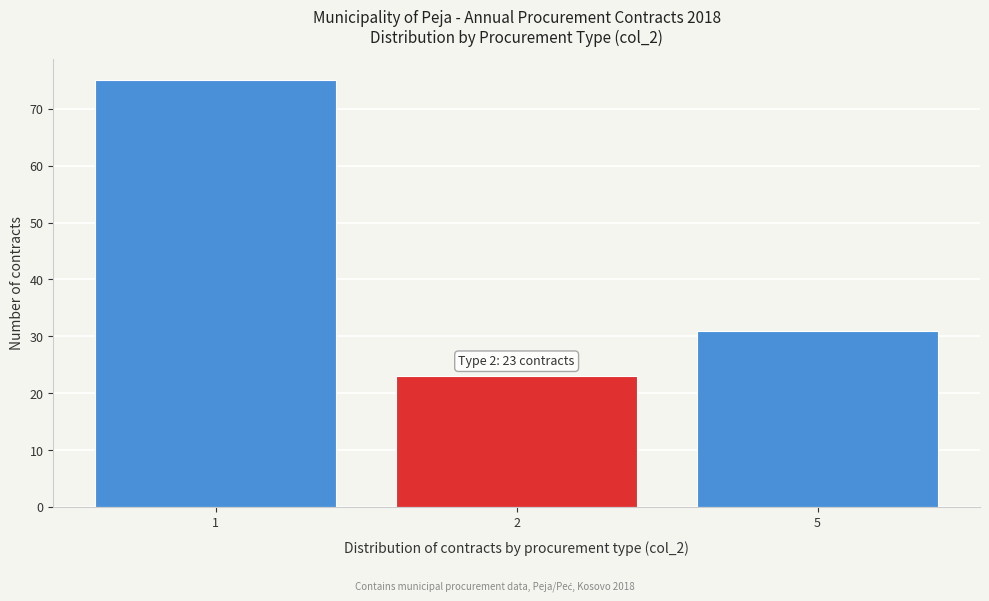

Reading left to right, what are all the values shown in this chart?

1=75	2=23	5=31